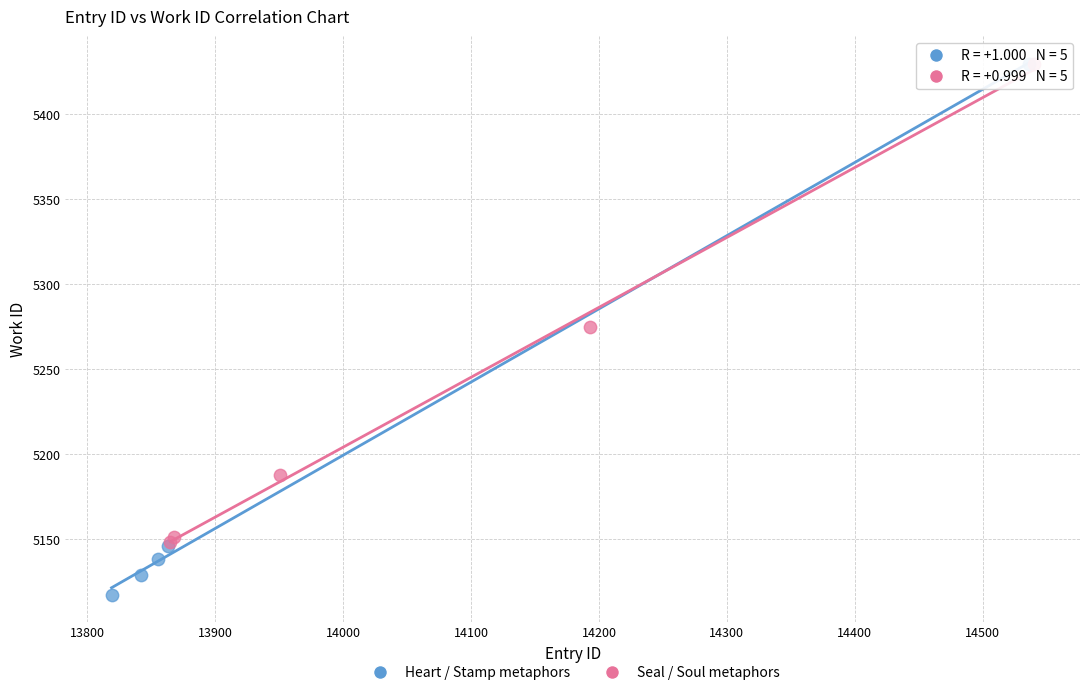

What are all the series names shown in the legend?

Heart / Stamp metaphors, Seal / Soul metaphors